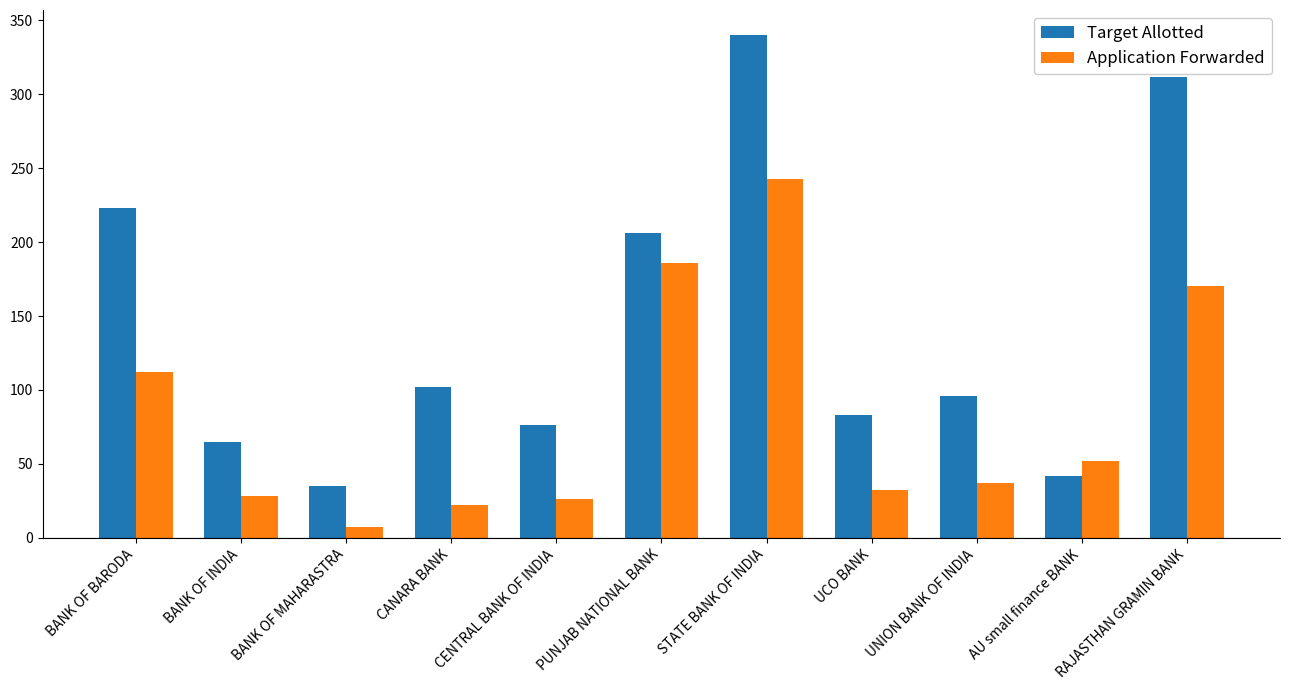

Are the bars horizontal?

No